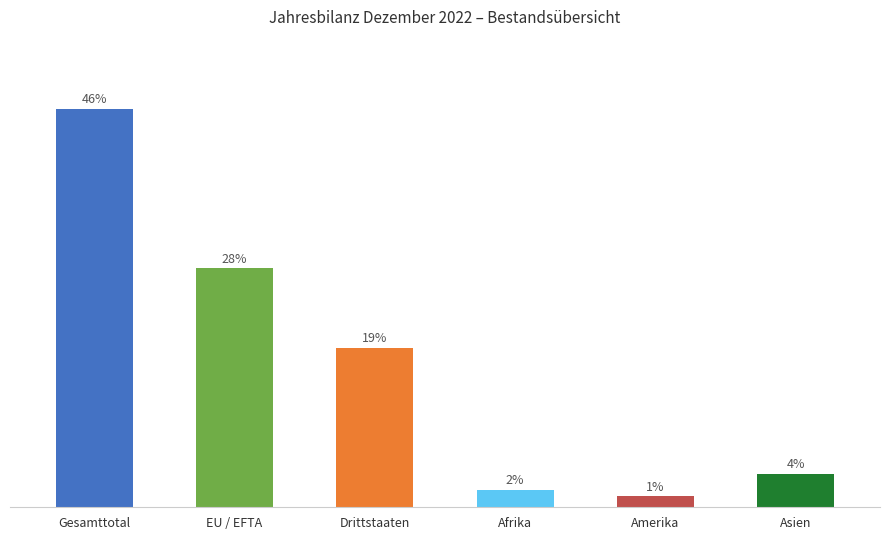

Are the bars horizontal?

No